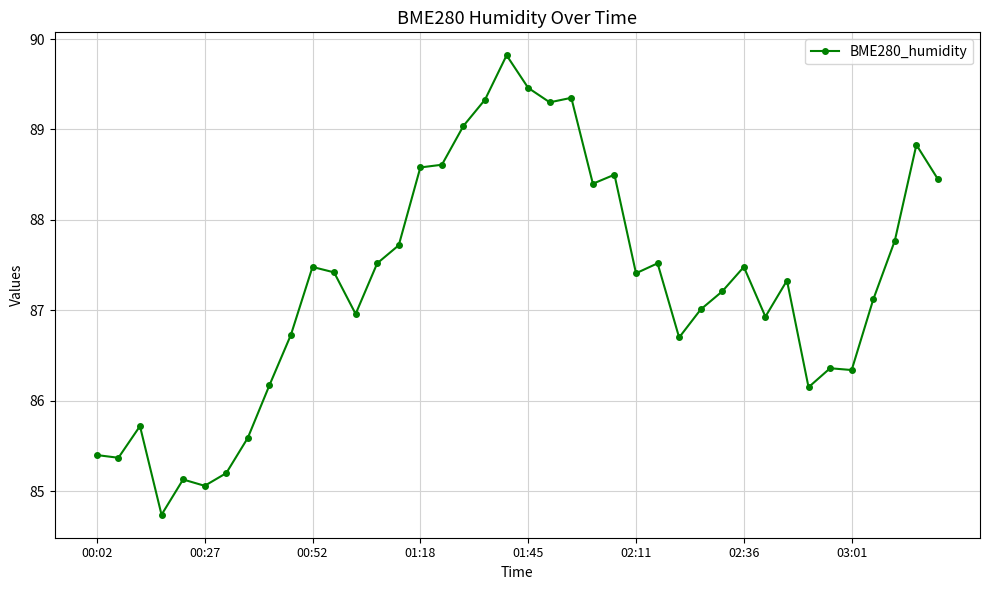

True or false: the data has more than 0 interior local peaks.

True